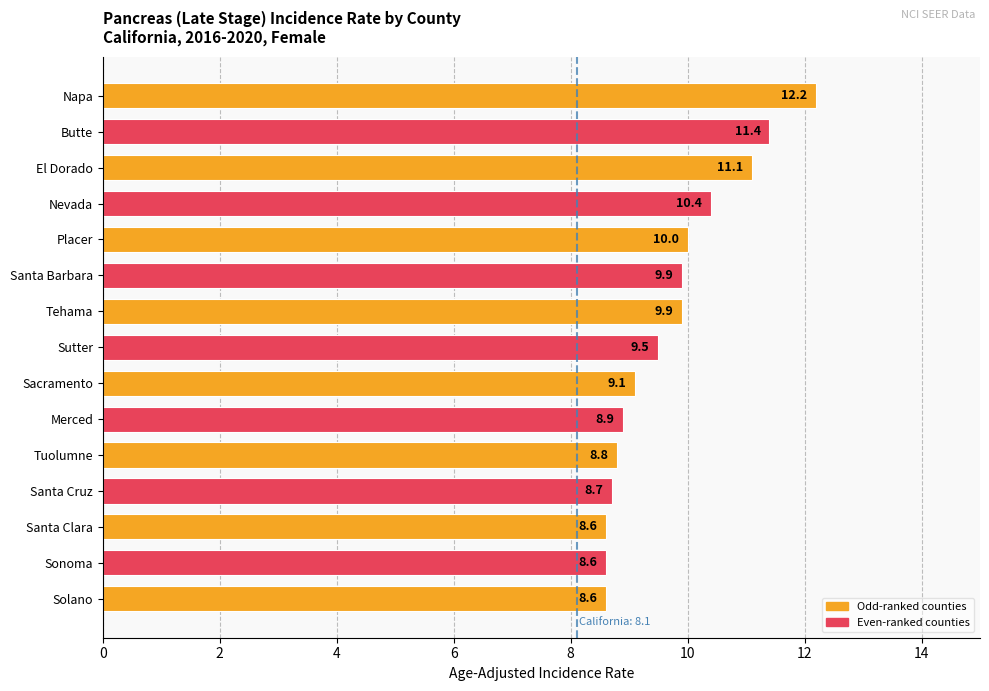

True or false: the data shows 8.9 at Merced.

True